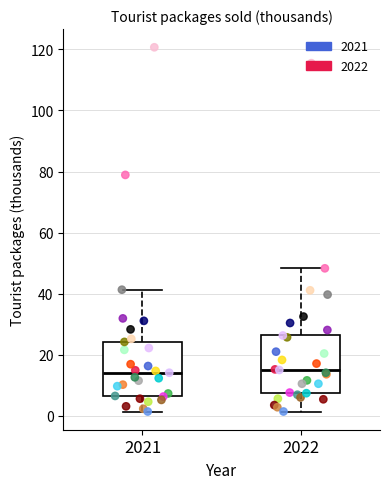

Reading left to right, read every box against the y-axis: the position of its median line, the range the box covers, and the ends of its whiskers. The values are not printed on the chart, so give them approximately, as read against the axis.

2021: median 14, box 6 to 24, whiskers 2 to 42
2022: median 16, box 8 to 26, whiskers 2 to 48